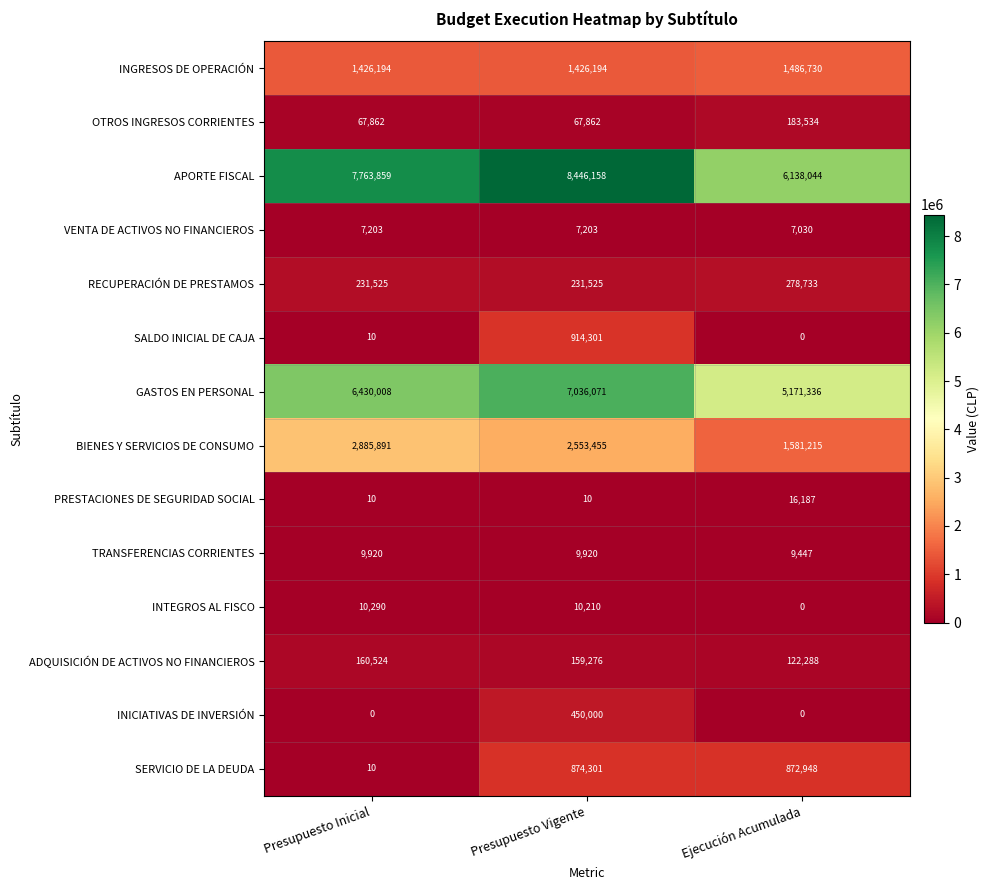

Which series has the largest range (max minus min)?

APORTE FISCAL